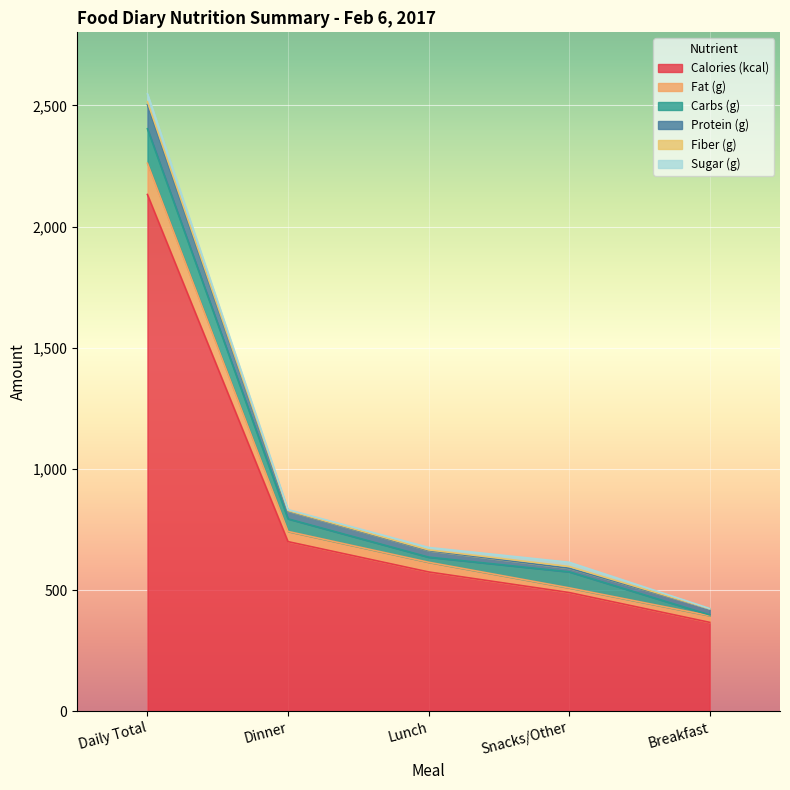

What is the highest value of the Calories (kcal) series?

2132.0